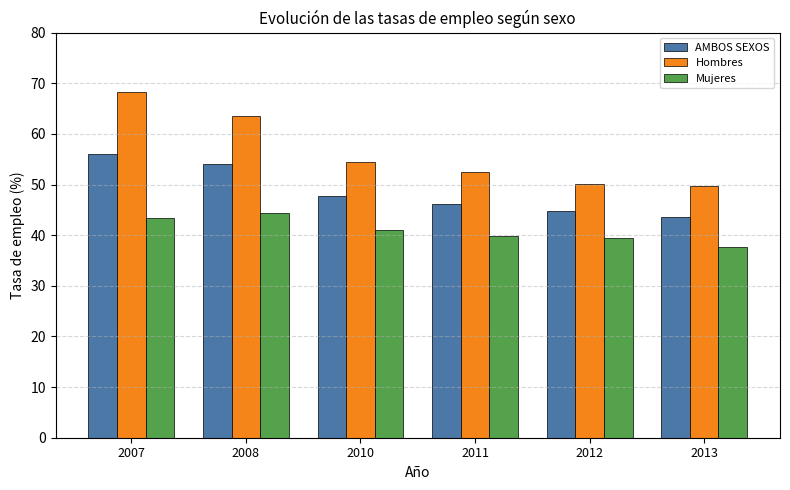

What is the value of the AMBOS SEXOS bar at the 4th from the left?

46.1